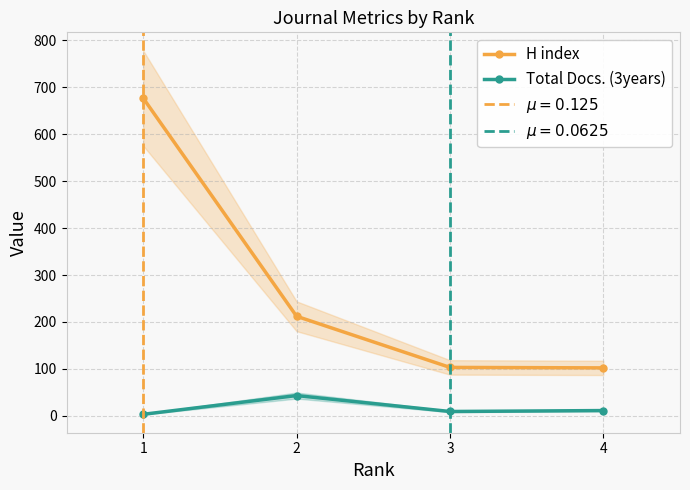

What is the sum of the Total Docs. (3years) values at 4 and 2?

54